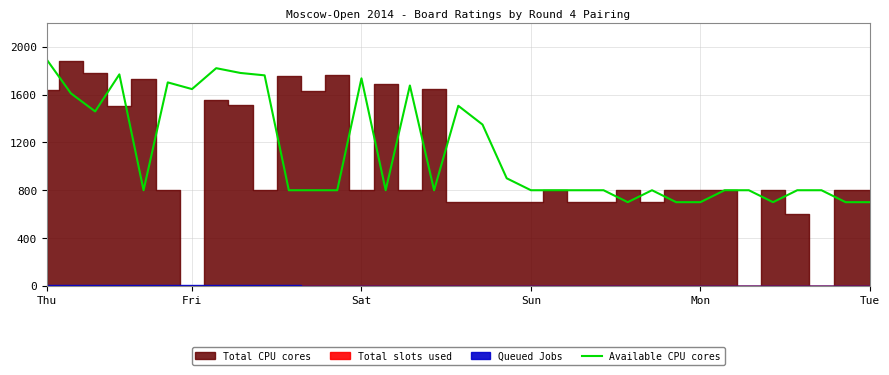

What is the change in value from 26 to 29?

+100